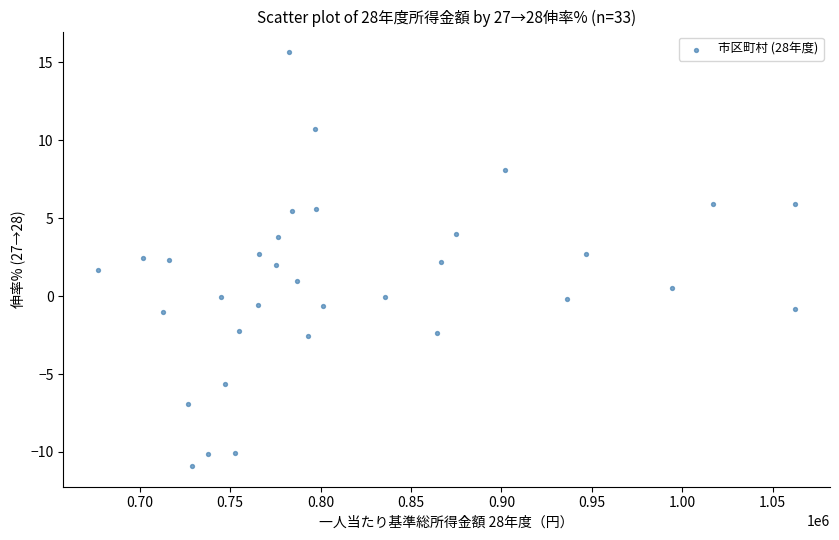

What is the range of X values (max minus min)?

385427.0